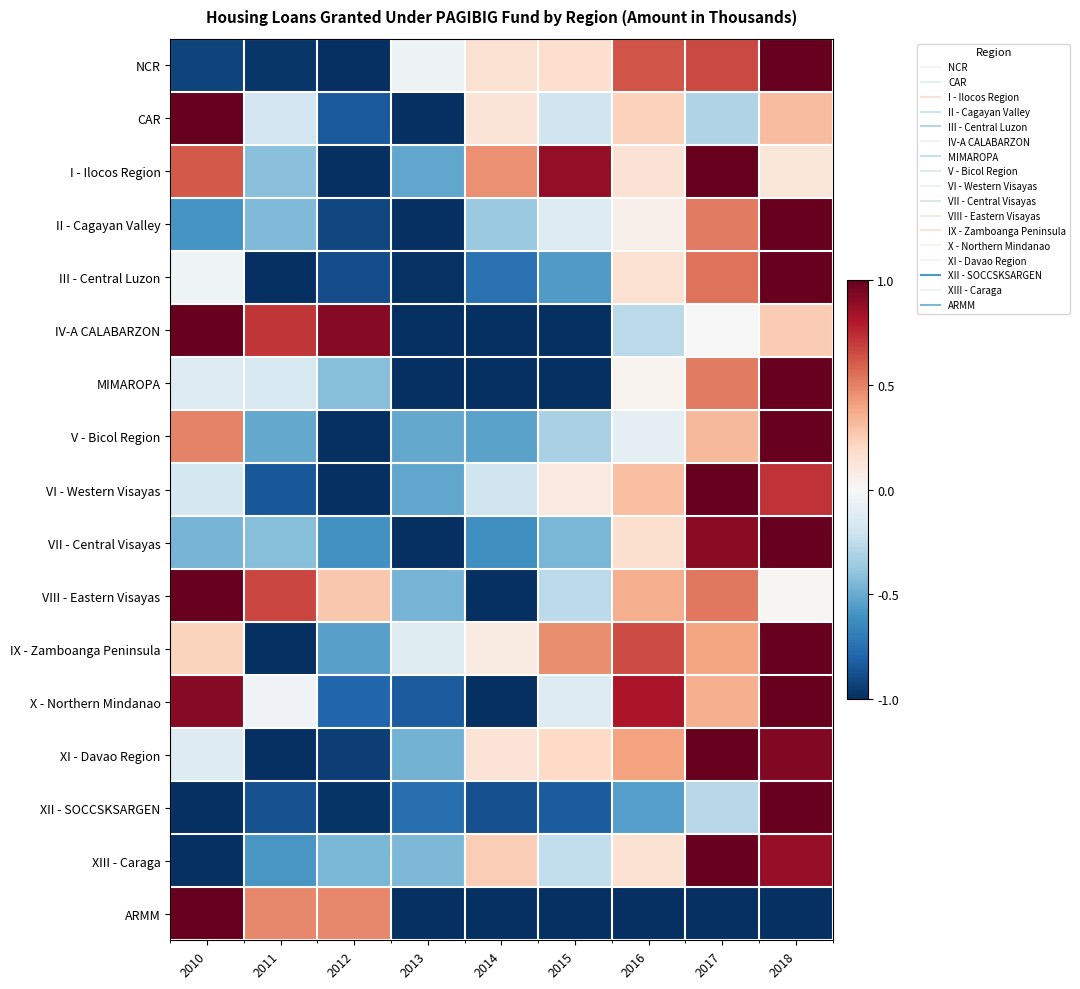

Count the number of categories in the chart.

9